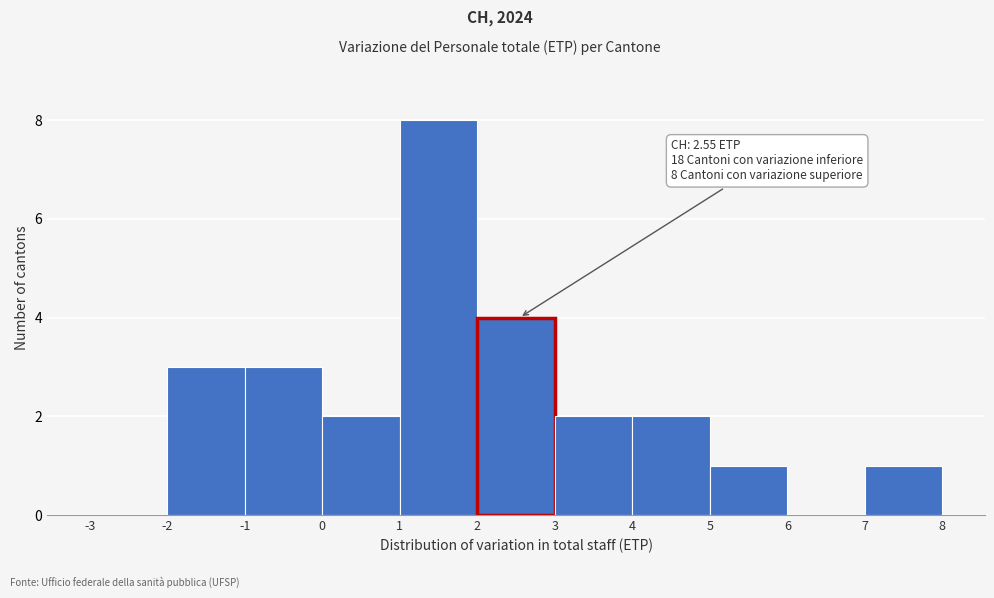

Which range on the x-axis has the tallest bar?

1 to 2